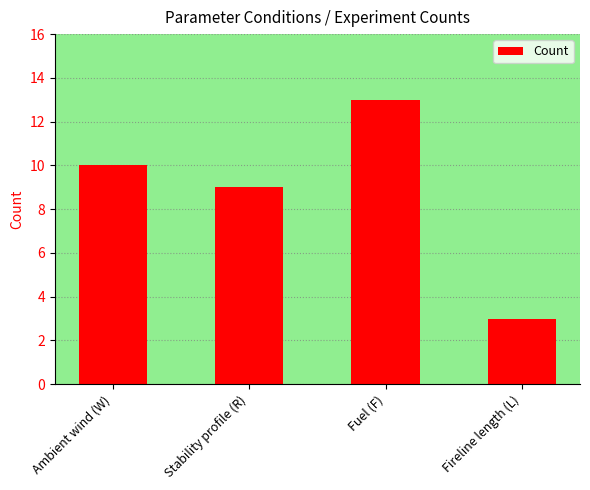

Reading left to right, what are all the values shown in this chart?

Ambient wind (W)=10	Stability profile (R)=9	Fuel (F)=13	Fireline length (L)=3